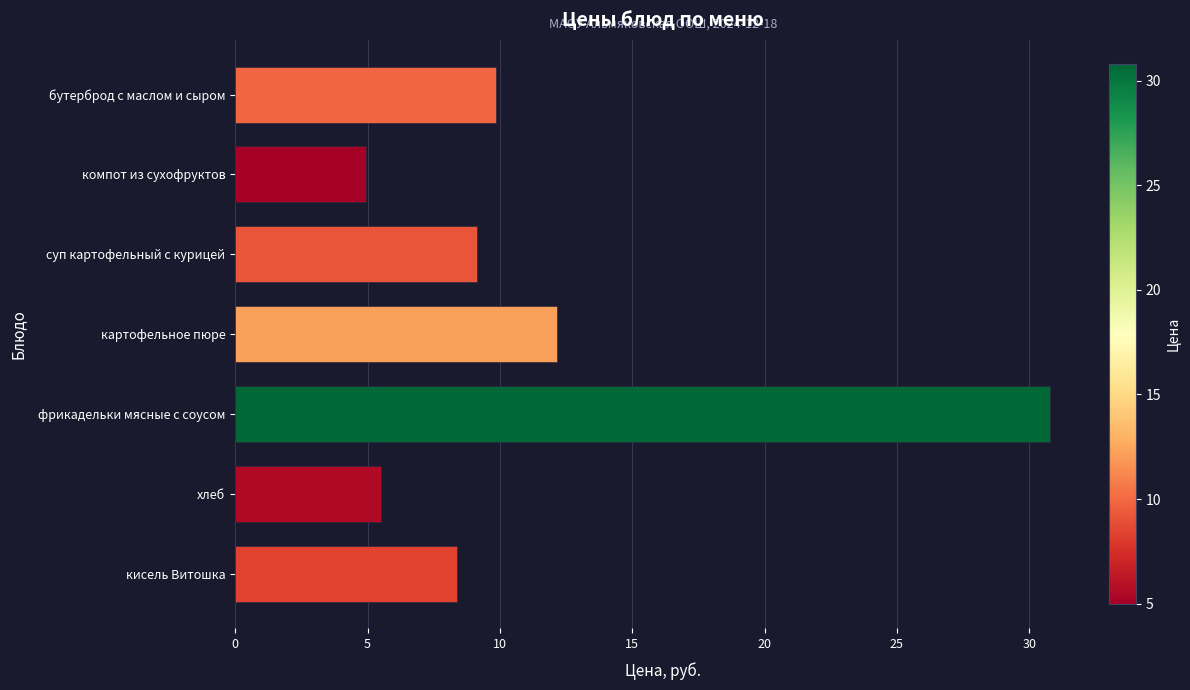

What is the average value?

11.5